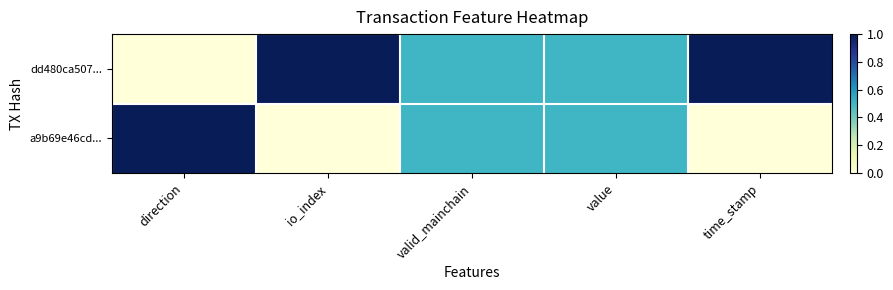

Reading left to right, extract all data points from this chart.

dd480ca507...: direction=0.0	io_index=1.0	valid_mainchain=0.5	value=0.5	time_stamp=1.0
a9b69e46cd...: direction=1.0	io_index=0.0	valid_mainchain=0.5	value=0.5	time_stamp=0.0